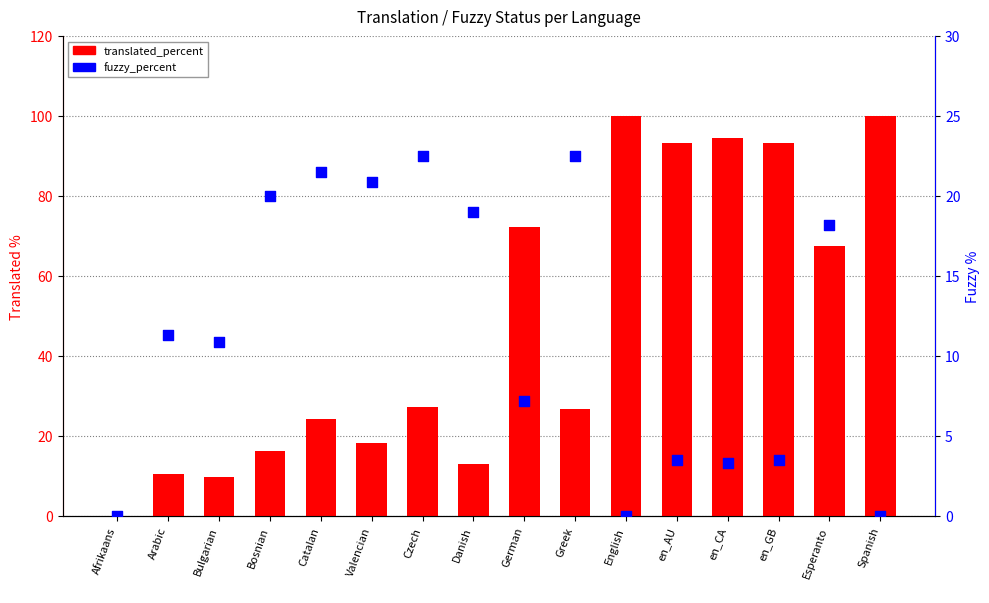

Is the value of translated_percent at Greek greater than the value of fuzzy_percent at English?

Yes